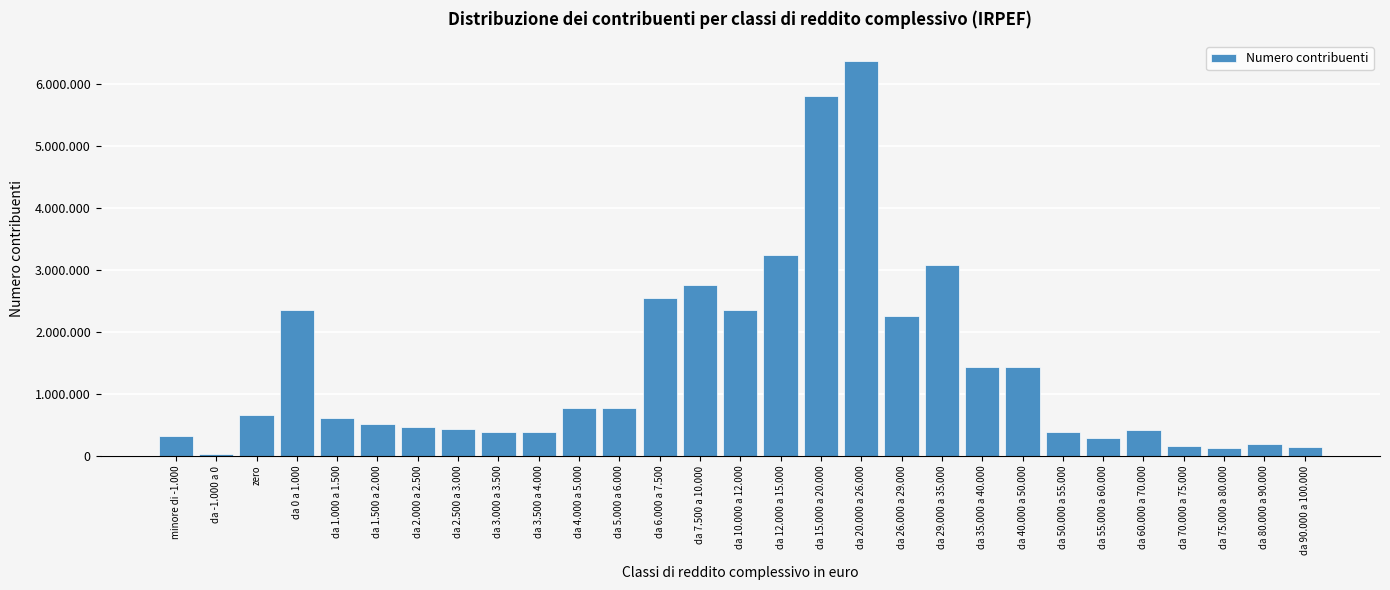

Does the chart contain any negative values?

No